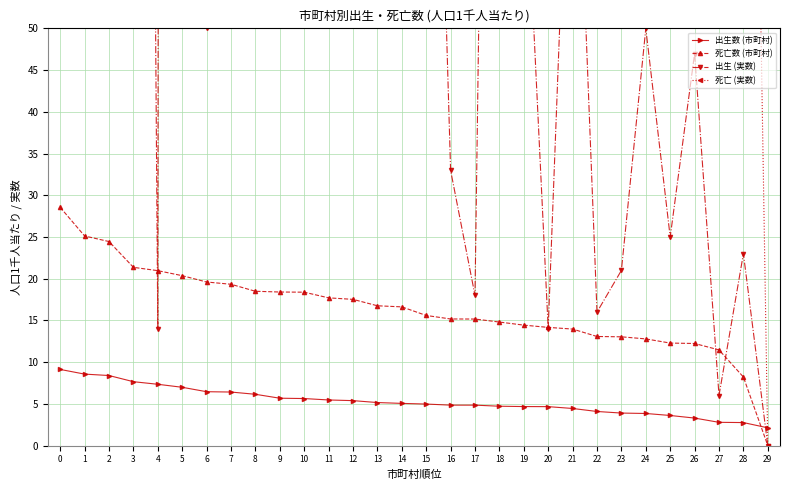

What is the spread (max minus min) of values at 2?

376.6